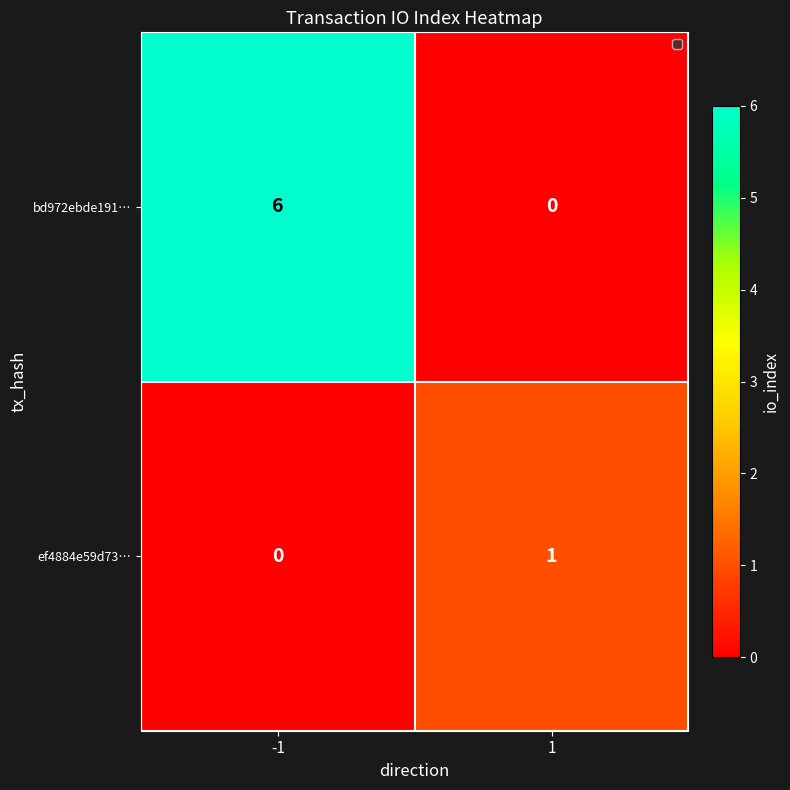

Which label corresponds to the largest value in the chart?

-1